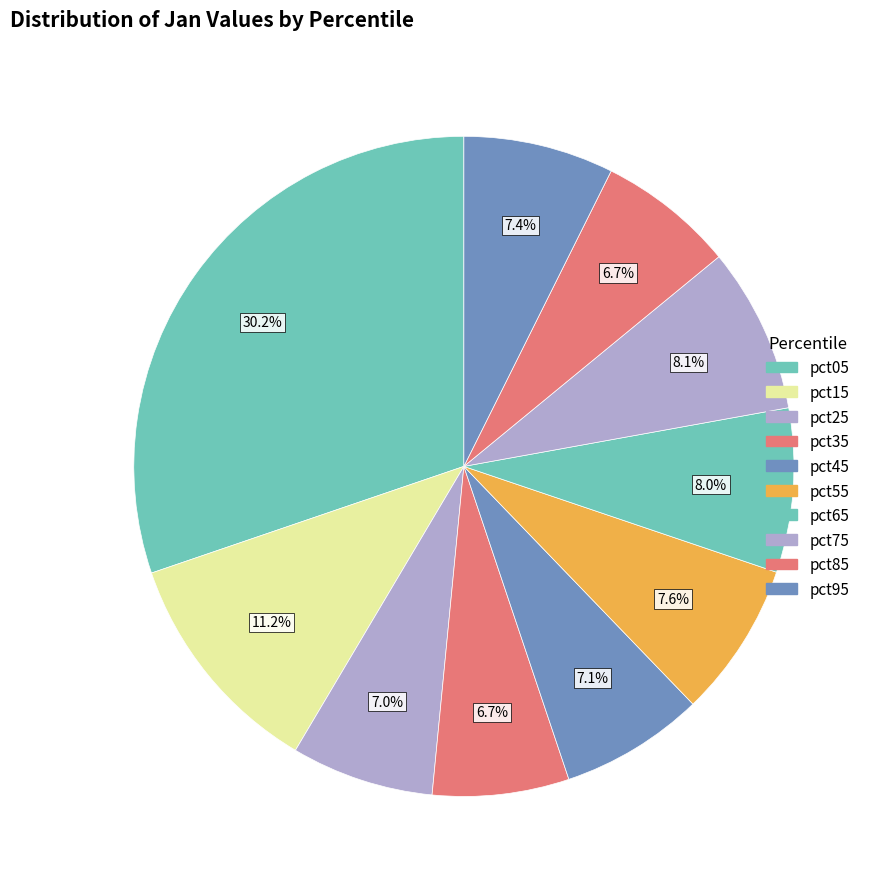

To the nearest percent, what percentage of the pie is pct45?

7%